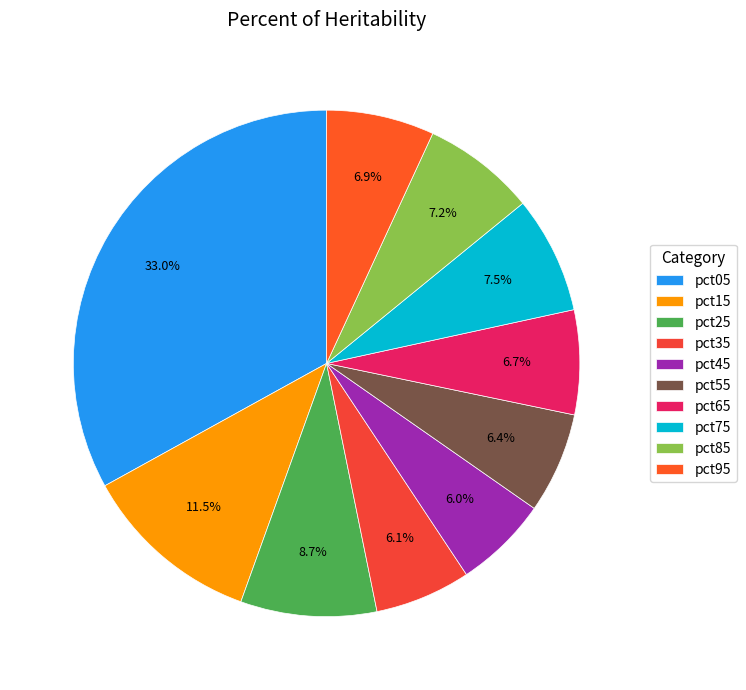

Which has a higher value, pct65 or pct15?

pct15